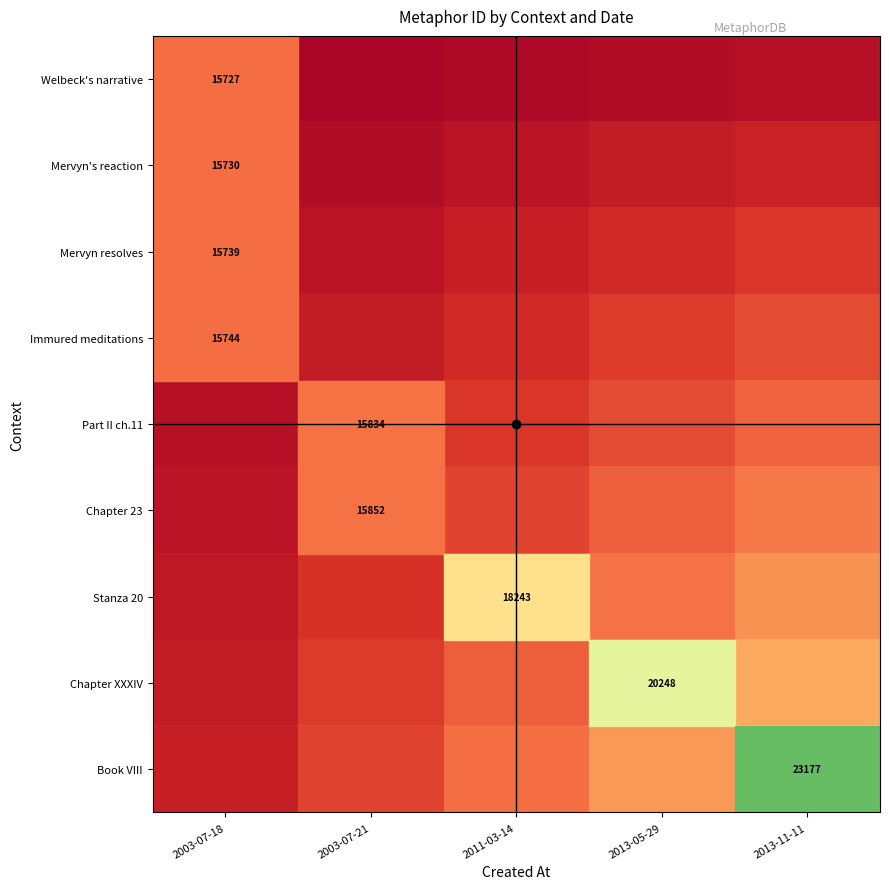

The Chapter 23 series shows 7 at 2003-07-21. True or false?

False